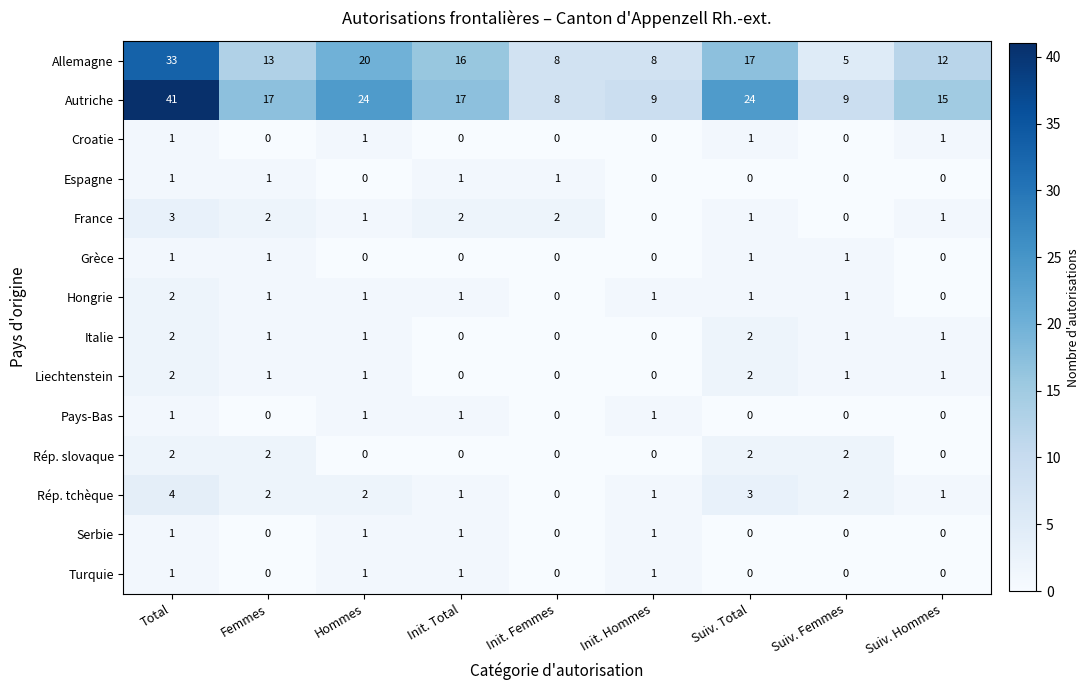

Between Init. Femmes and Suiv. Total, which series saw the biggest shift?

Autriche